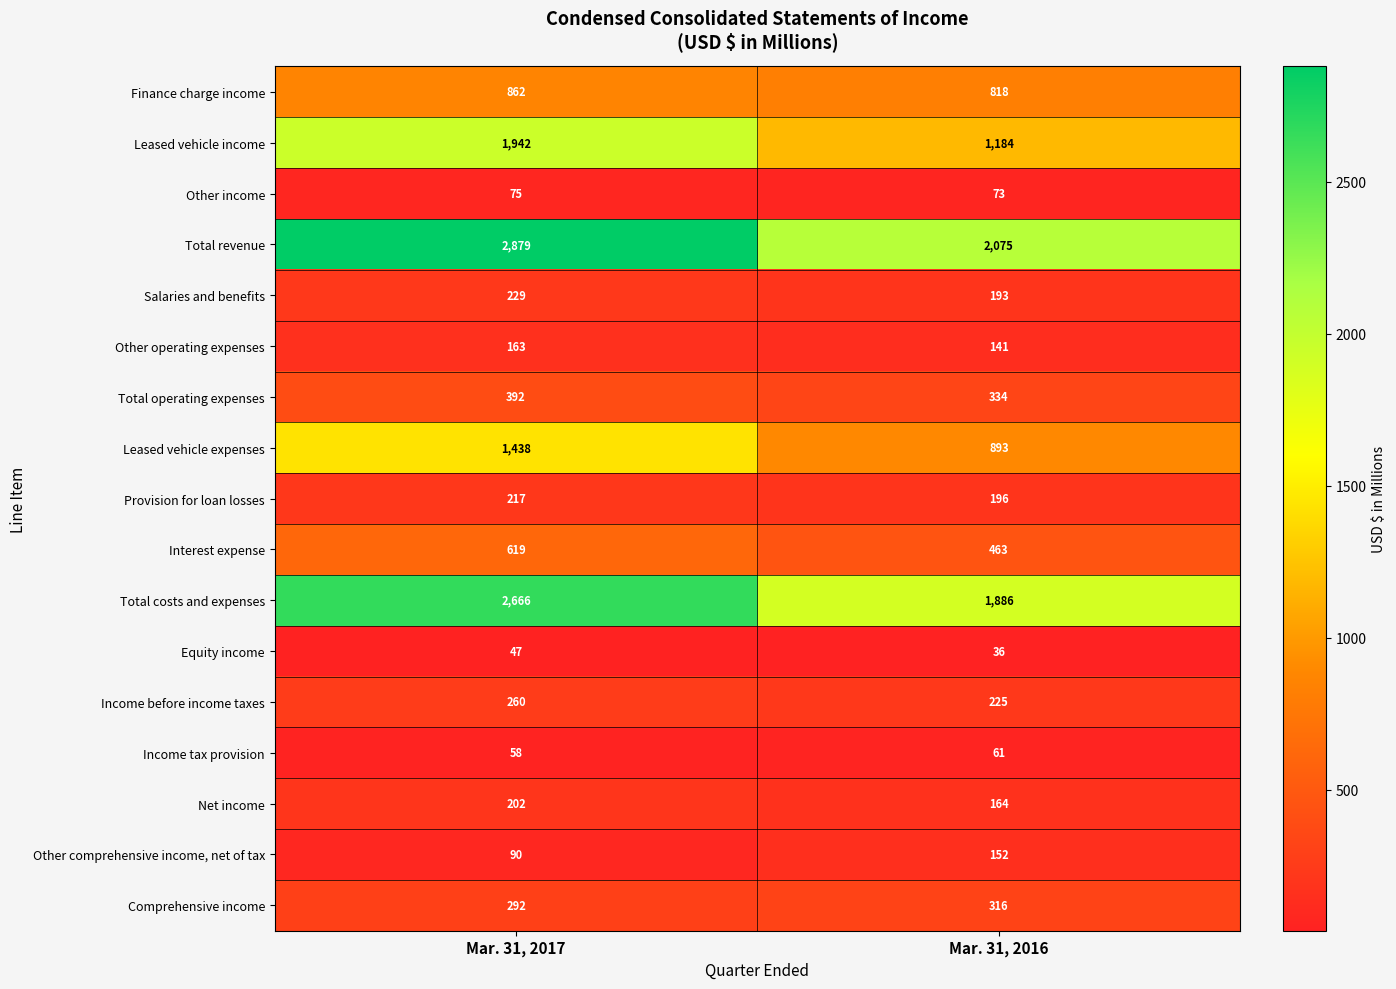

Rank the categories by Other operating expenses value from highest to lowest.

Mar. 31, 2017, Mar. 31, 2016